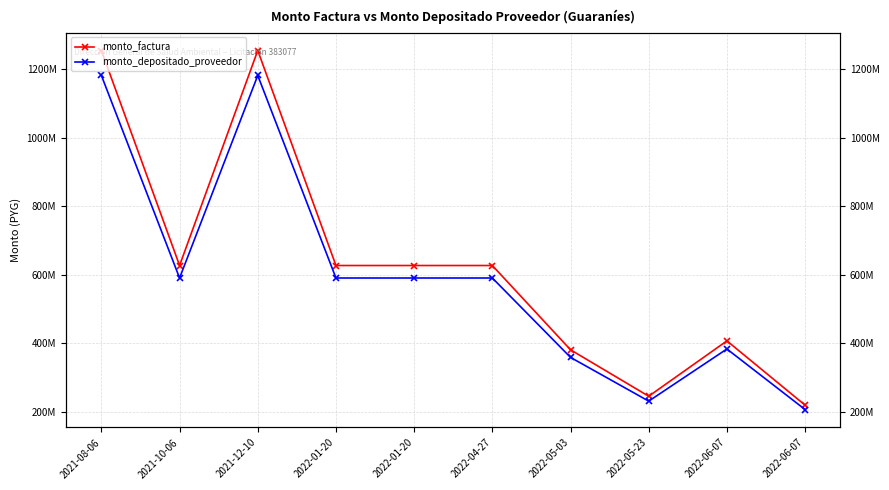

Reading left to right, transcribe all the data shown in this chart.

monto_factura: 2021-08-06=1253767615	2021-10-06=626883826	2021-12-10=1253767615	2022-01-20=626883826	2022-01-20=626883826	2022-04-27=626886136	2022-05-03=381138230	2022-05-23=245745559	2022-06-07=407170850	2022-06-07=219712939
monto_depositado_proveedor: 2021-08-06=1180957911	2021-10-06=590478972	2021-12-10=1180957911	2022-01-20=590478972	2022-01-20=590478972	2022-04-27=590481148	2022-05-03=359004494	2022-05-23=231474443	2022-06-07=383525327	2022-06-07=206953610